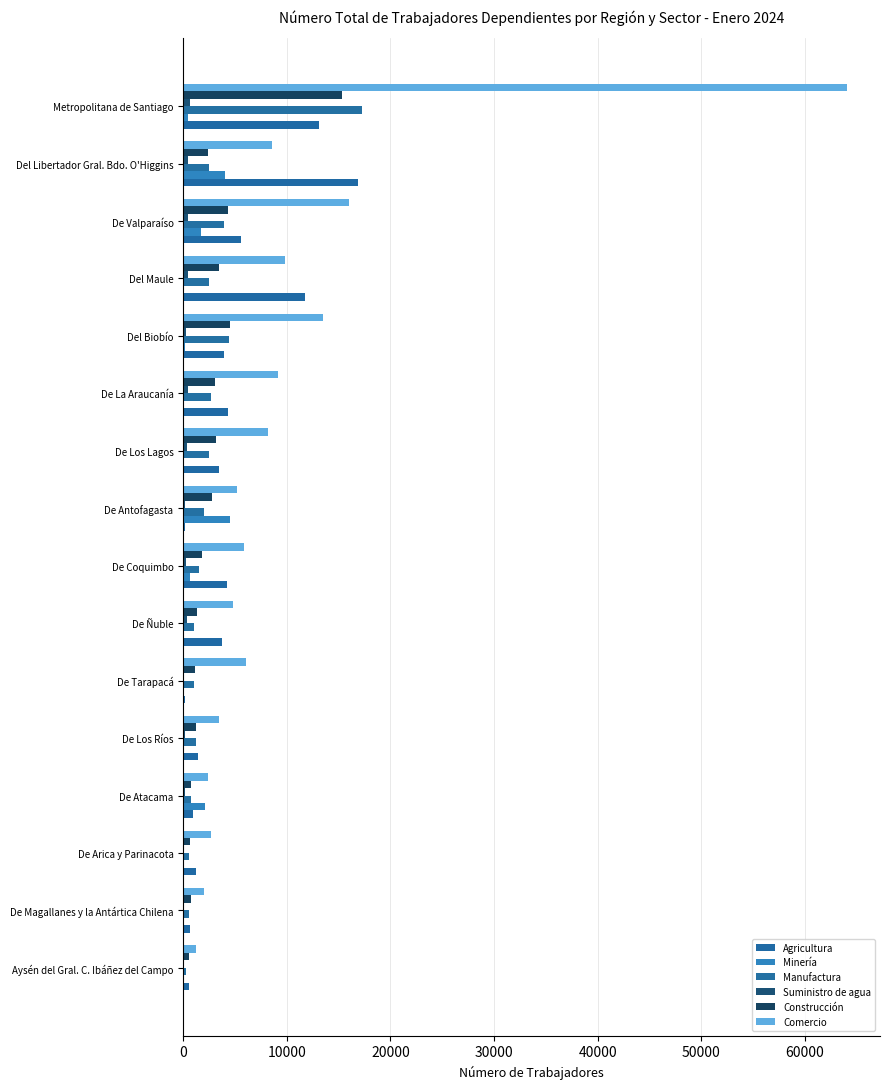

What is the difference between the second highest and second lowest values in the Minería series?

4052